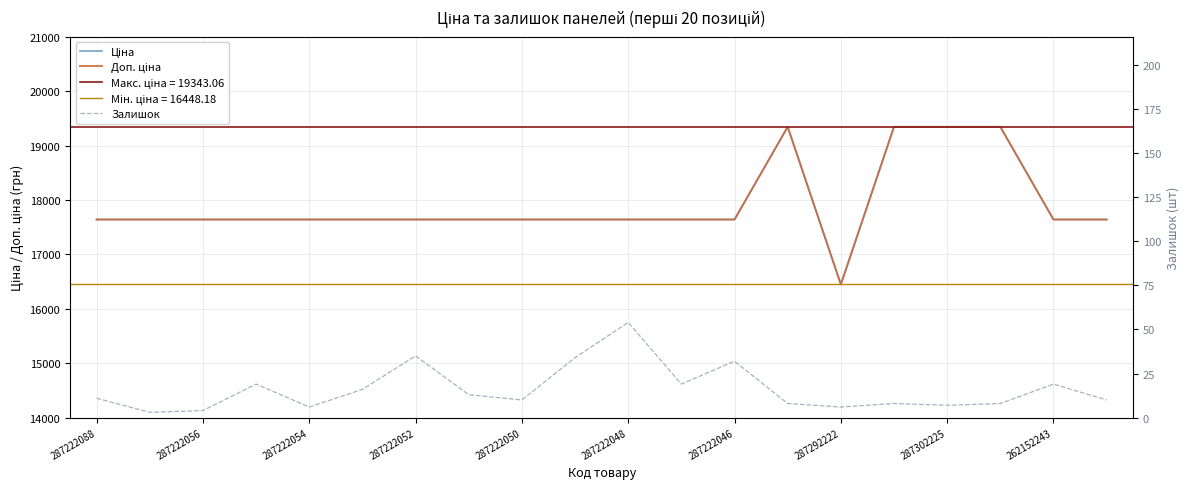

Which series has the largest total across all categories?

Ціна